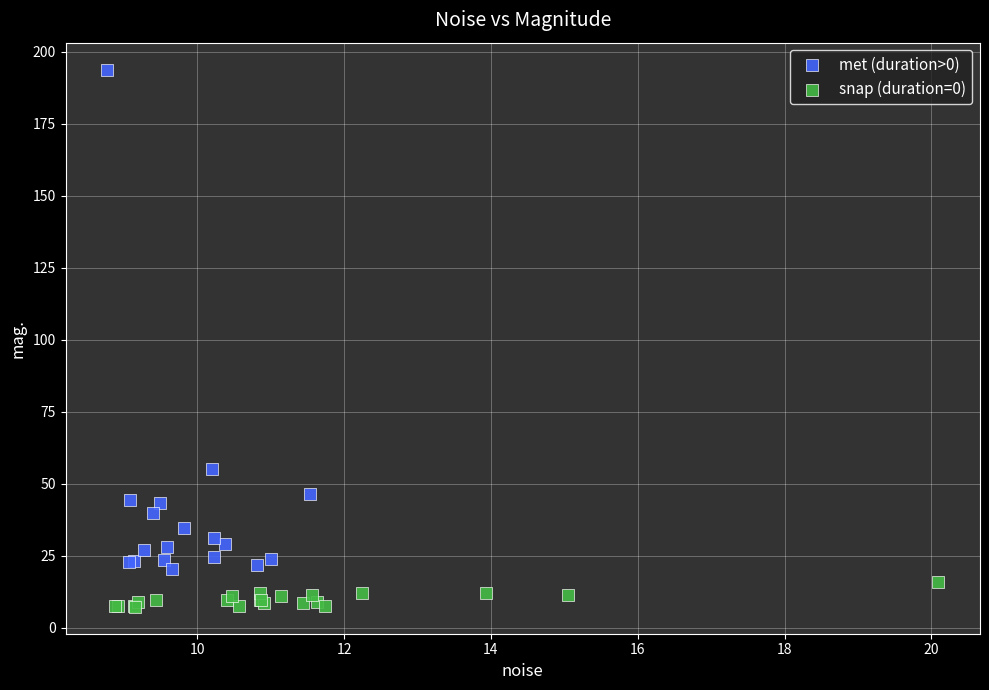

Which series contains the highest Y value?

met (duration>0)